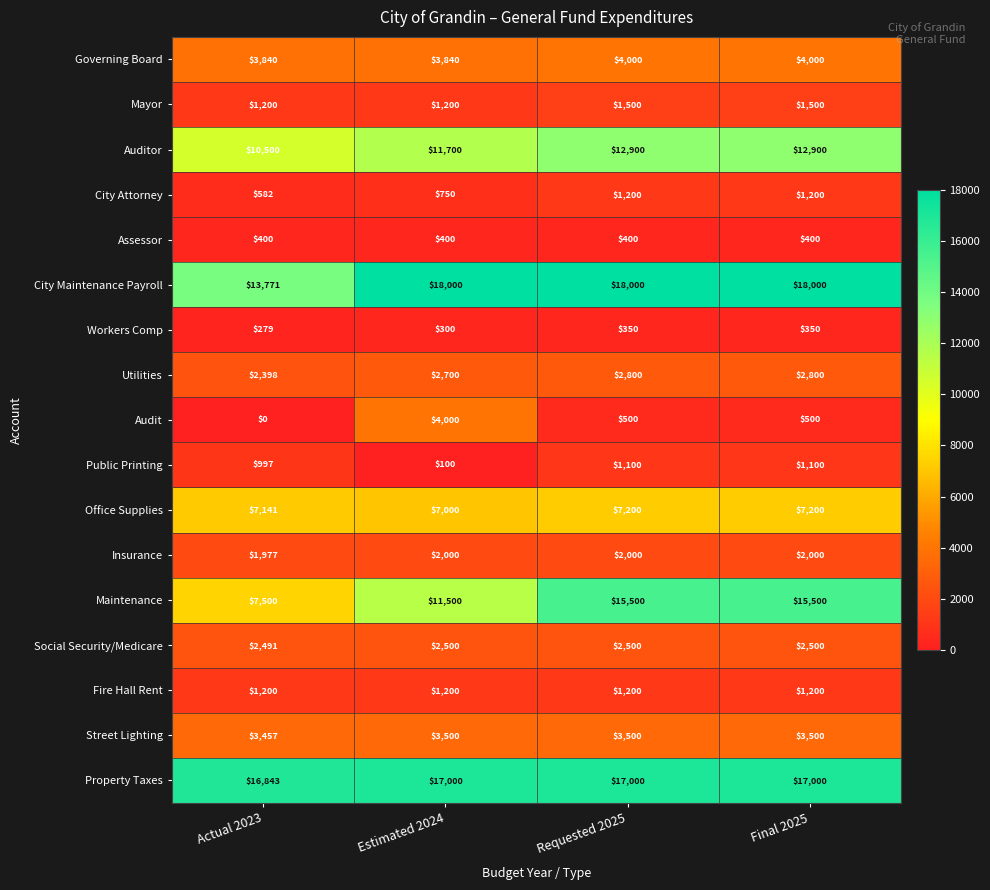

What is the highest value of the Auditor series?

12900